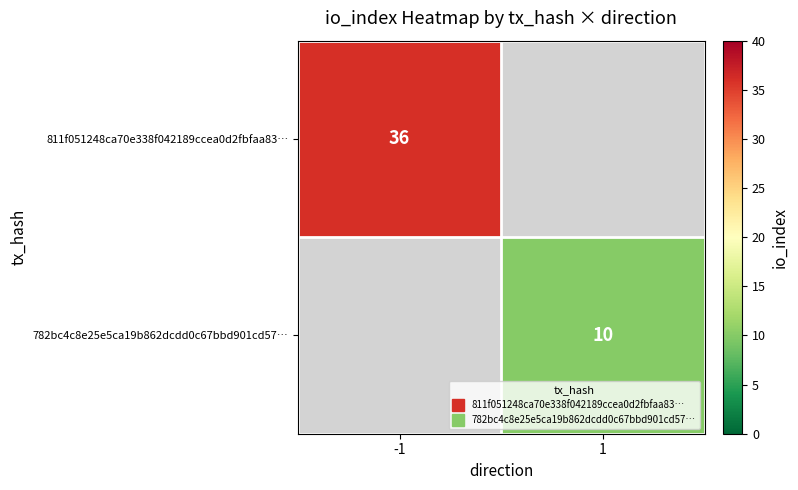

Where is 811f051248ca70e338f042189ccea0d2fbfaa83… nearest to the value 36?

-1